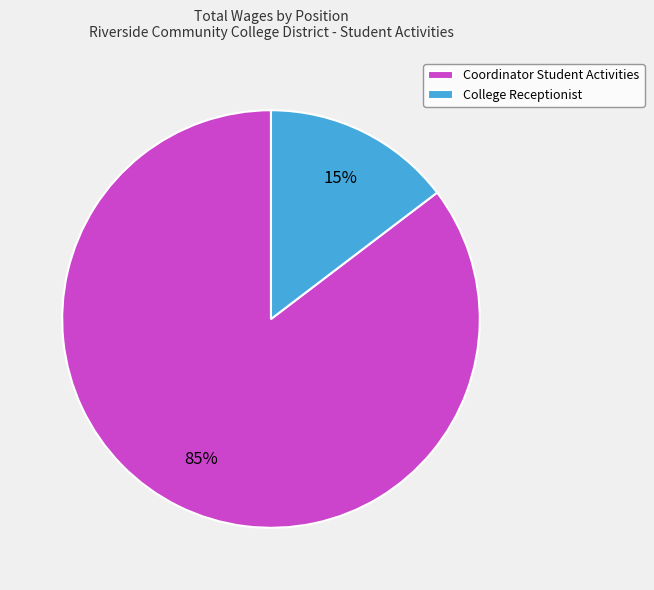

To the nearest percent, what percentage of the pie is Coordinator Student Activities?

85%